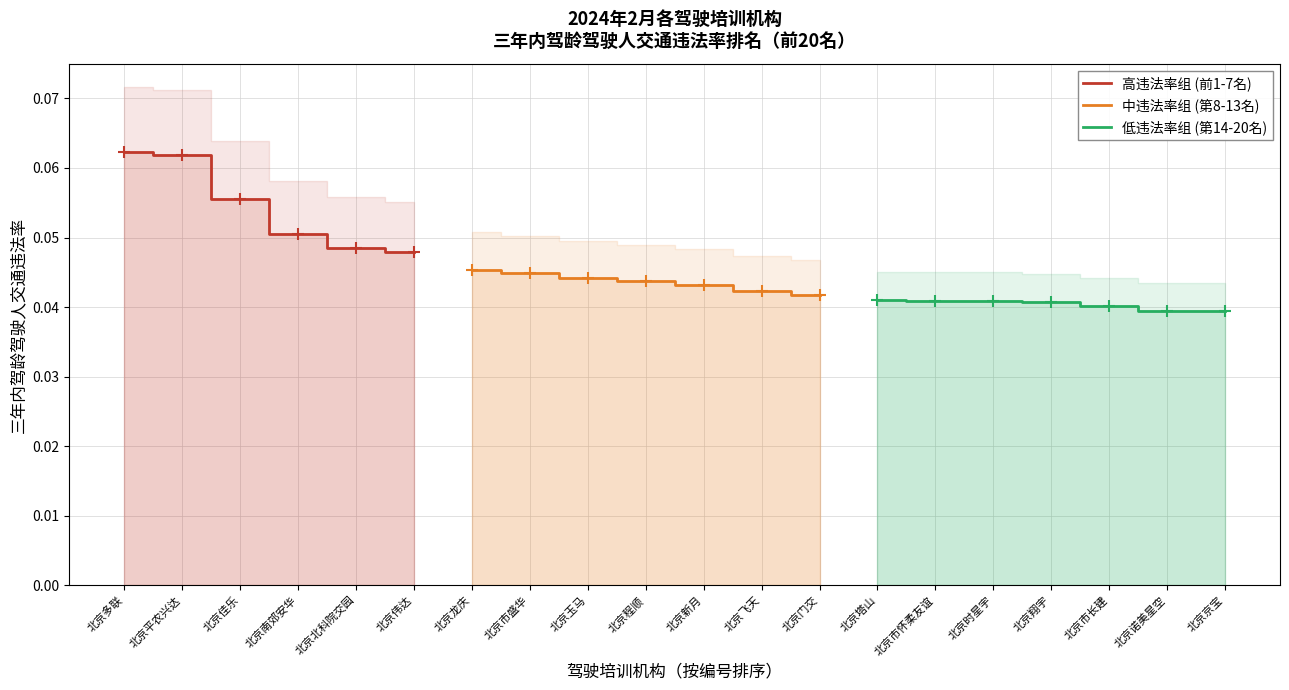

List the labels in order of value, largest first.

1, 2, 3, 4, 5, 6, 7, 8, 9, 10, 11, 12, 13, 14, 15, 16, 17, 18, 19, 20